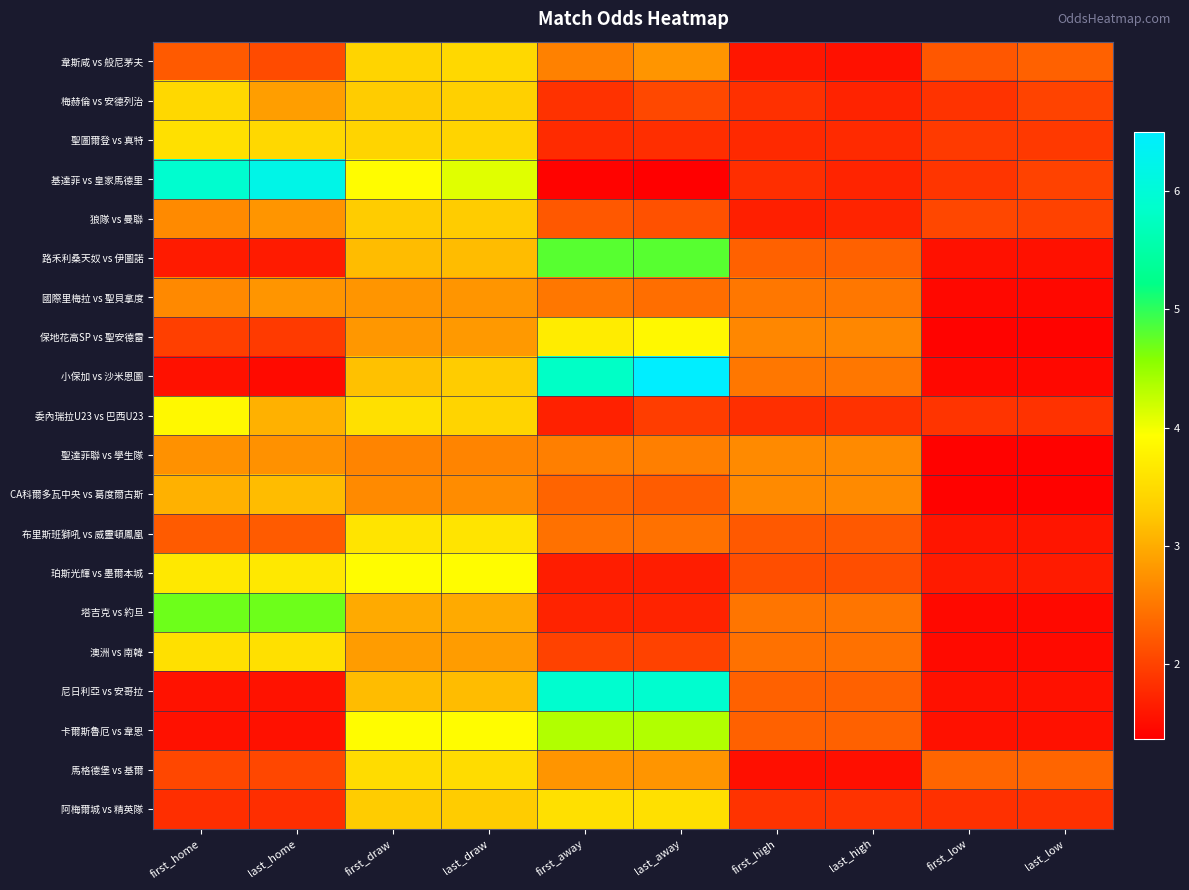

Which series has the largest range (max minus min)?

小保加 vs 沙米恩圖